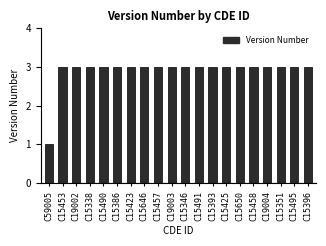

What is the label of the 20th bar from the left?

C15396